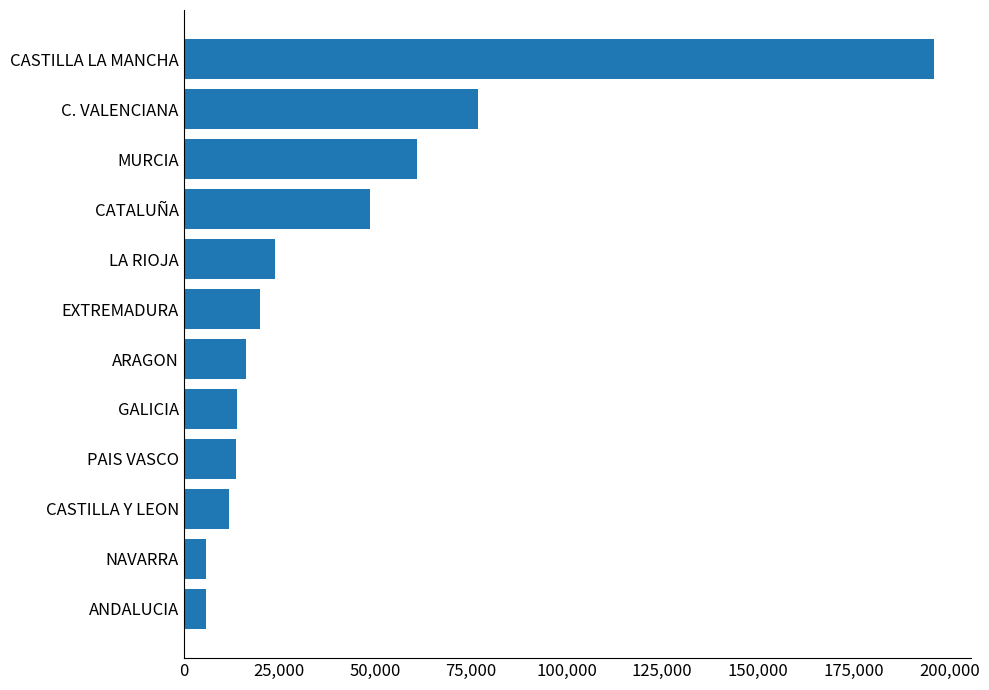

The chart shows a value of 19841 at EXTREMADURA. True or false?

True